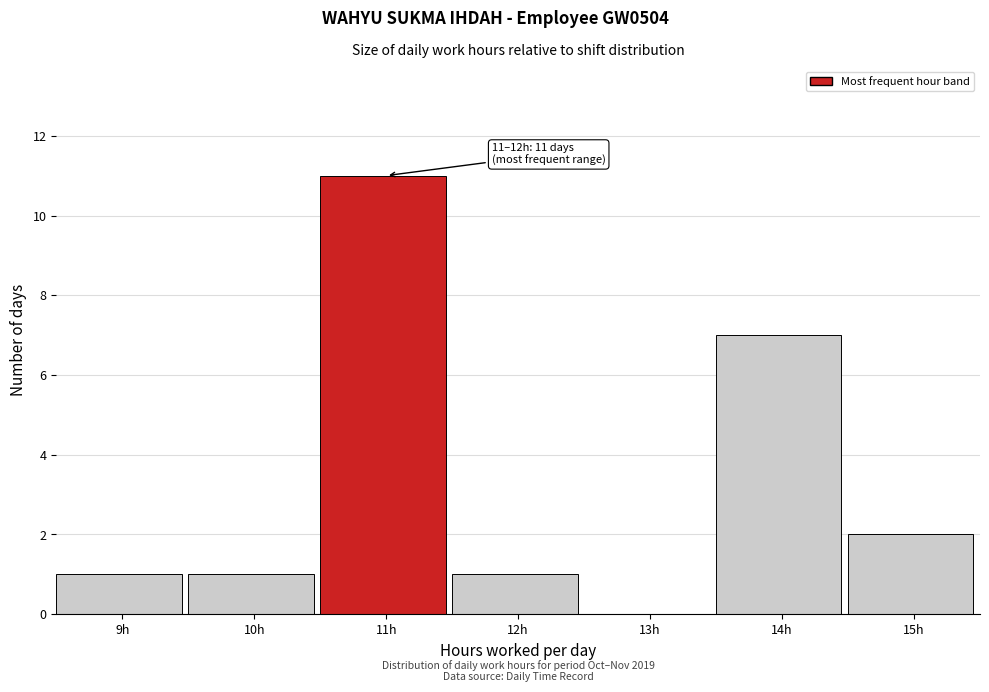

Reading left to right, transcribe all the data shown in this chart.

9h=1	10h=1	11h=11	12h=1	13h=0	14h=7	15h=2